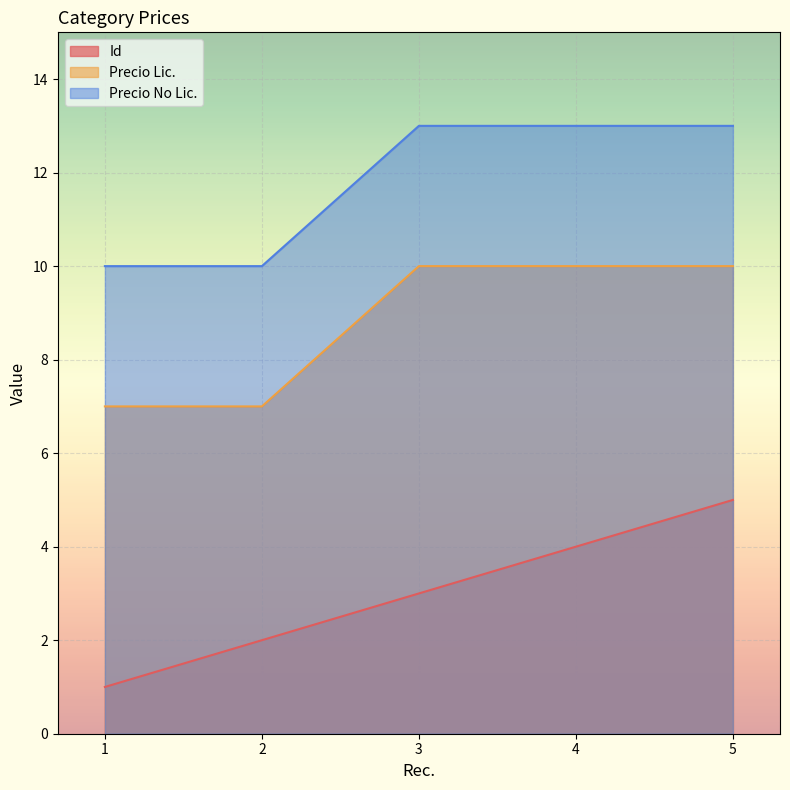

Is it true that Precio No Lic. equals 10 at 2?

True